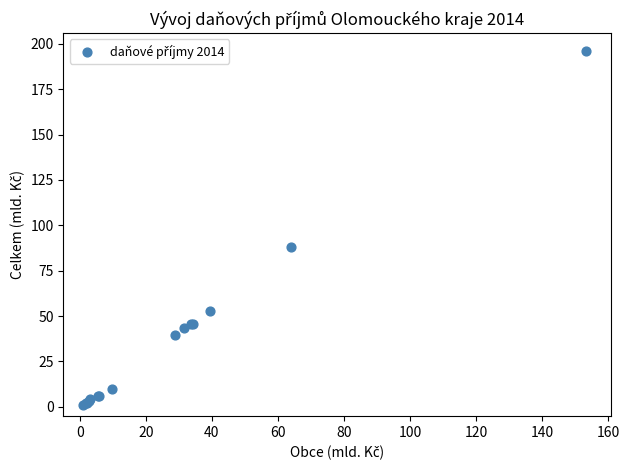

What Y value in the scatter plot is closest to 98?

88.0